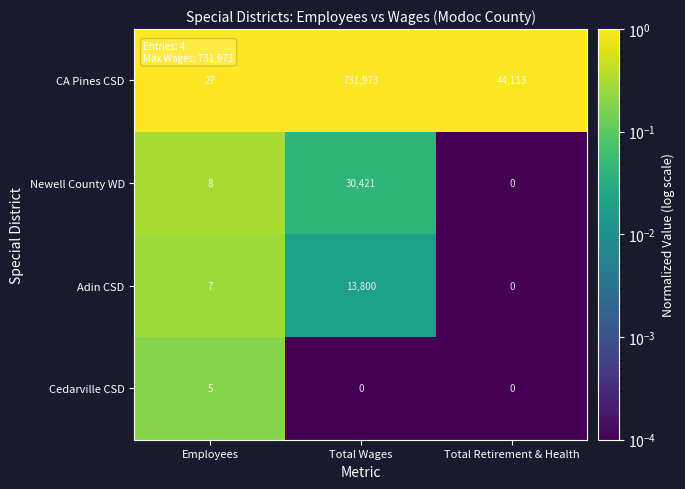

What is the sum of the CA Pines CSD values at Employees and Total Wages?

732000